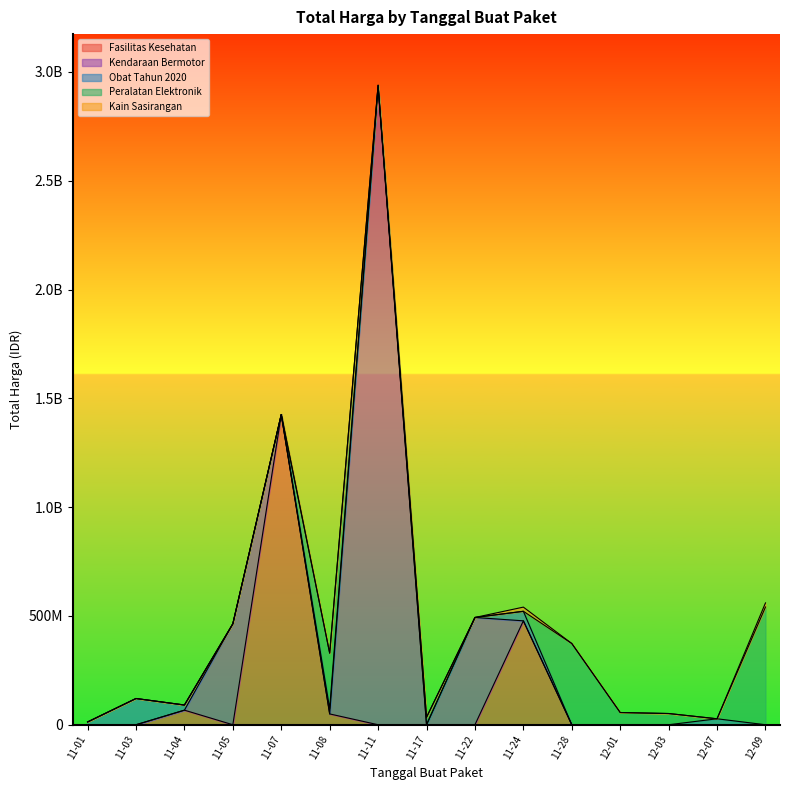

True or false: the data shows 6858432 at 2021-11-03.

False